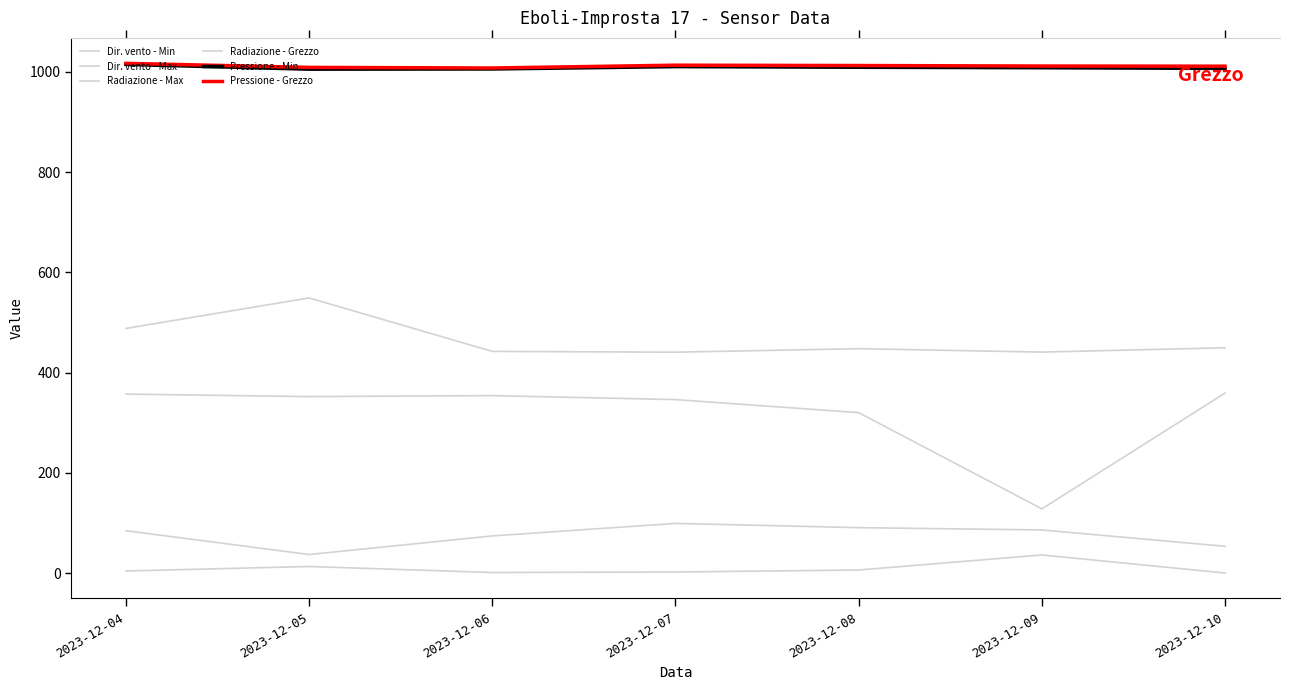

Is this an area chart (filled region under the line)?

No